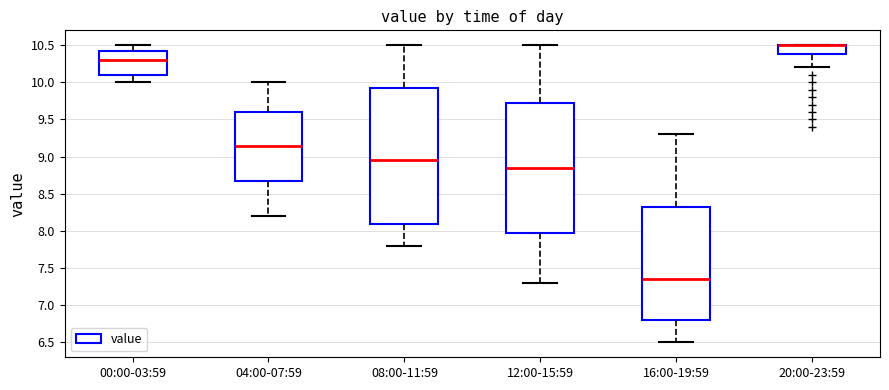

Reading left to right, transcribe this box plot: for each box, give where its median line is, the range the box spans, and where its two whiskers end, as read against the y-axis. The values are not printed on the chart, so give them approximately, as read against the axis.

00:00-03:59: median 10.30, box 10.10 to 10.45, whiskers 10.00 to 10.50
04:00-07:59: median 9.15, box 8.70 to 9.60, whiskers 8.20 to 10.00
08:00-11:59: median 8.95, box 8.10 to 9.95, whiskers 7.80 to 10.50
12:00-15:59: median 8.85, box 8.00 to 9.75, whiskers 7.30 to 10.50
16:00-19:59: median 7.35, box 6.80 to 8.35, whiskers 6.50 to 9.30
20:00-23:59: median 10.50 (drawn on the box's upper edge), box 10.40 to 10.50, whiskers 10.20 to 10.50